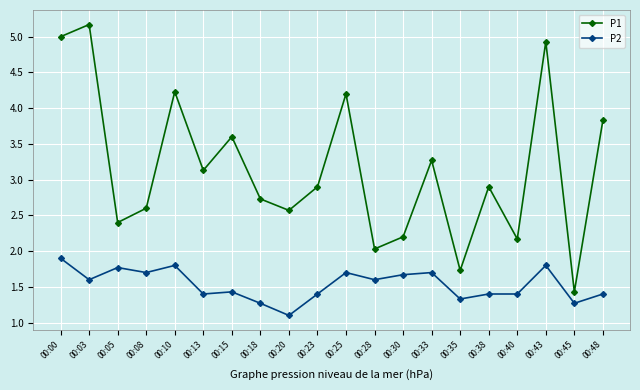

At how many categories does at least one series exceed 3?

9